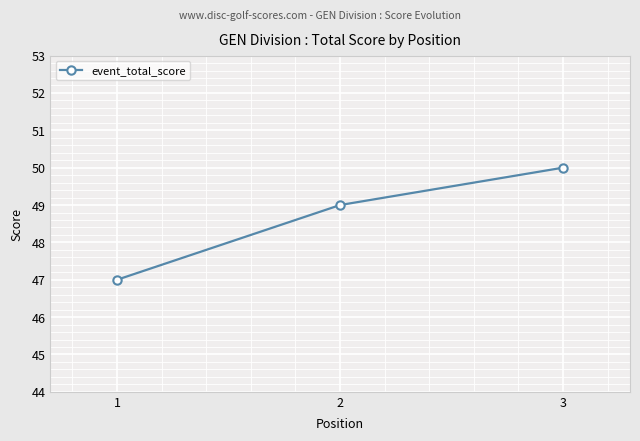

Which label corresponds to the largest value in the chart?

3